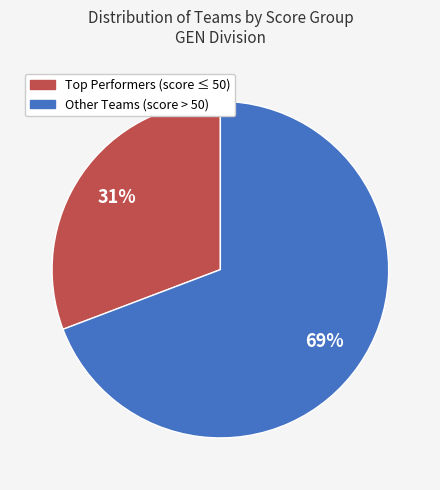

Does any single category account for the majority?

Yes